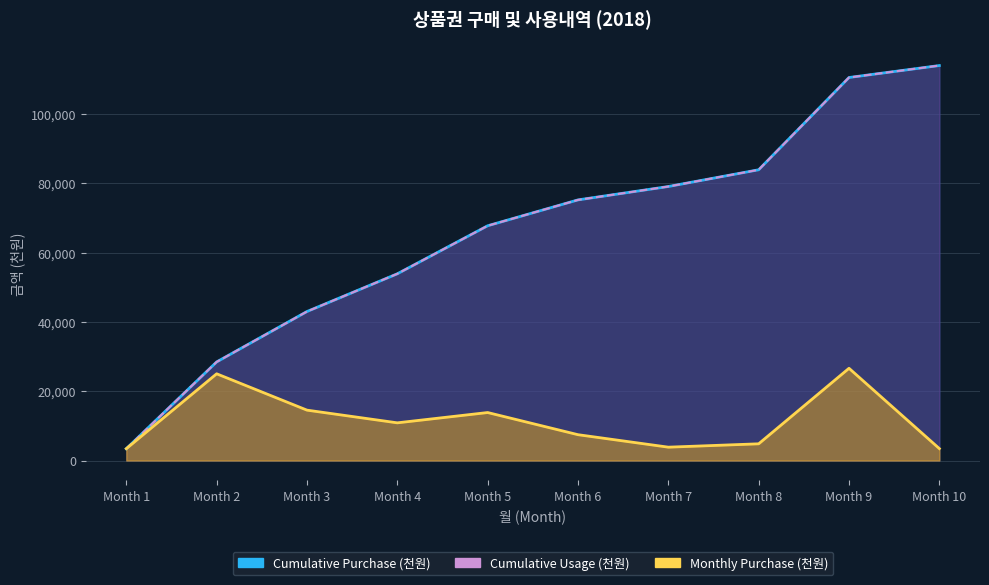

At which category does Monthly Purchase (천원) reach its first local peak?

Month 2